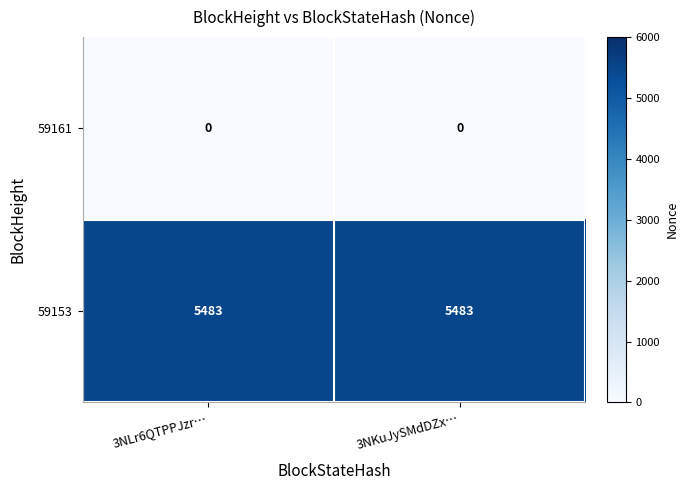

List the series in order of their overall mean, highest first.

59153, 59161